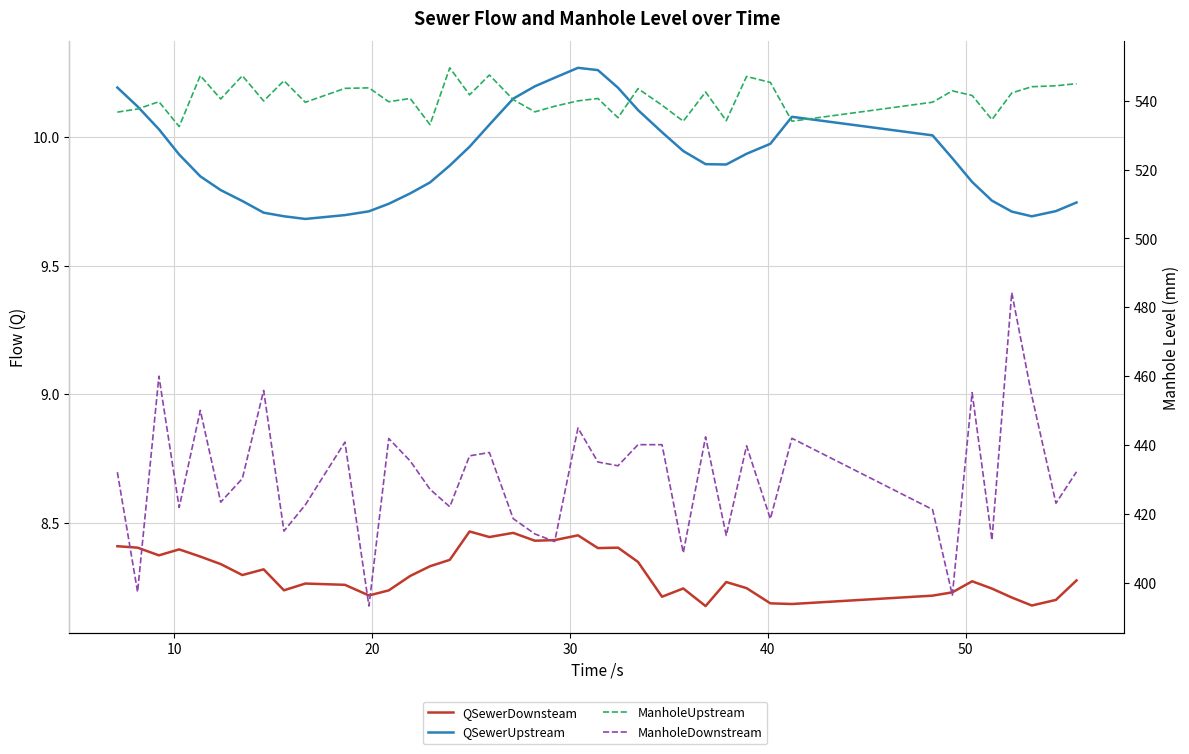

Does the chart display data point markers on the line(s)?

No